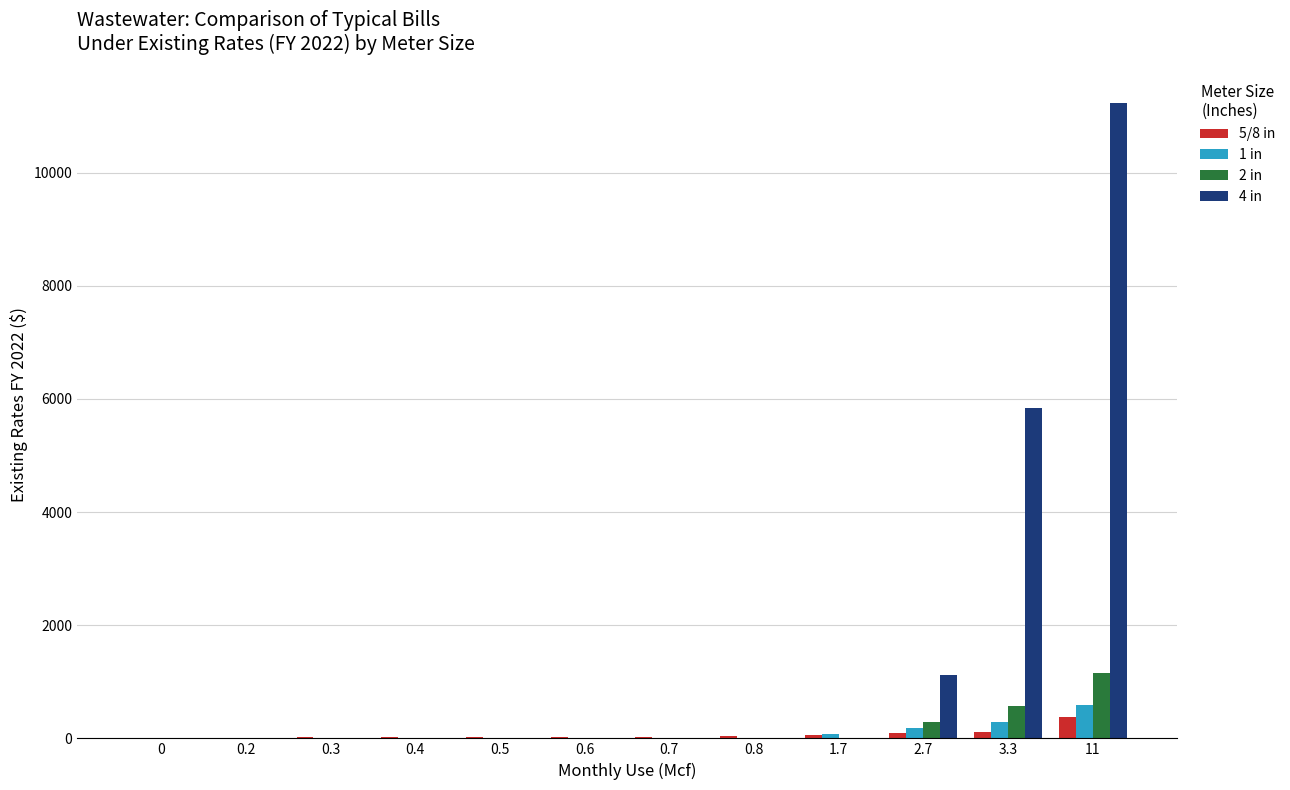

At which category is the sum across all series the highest?

11